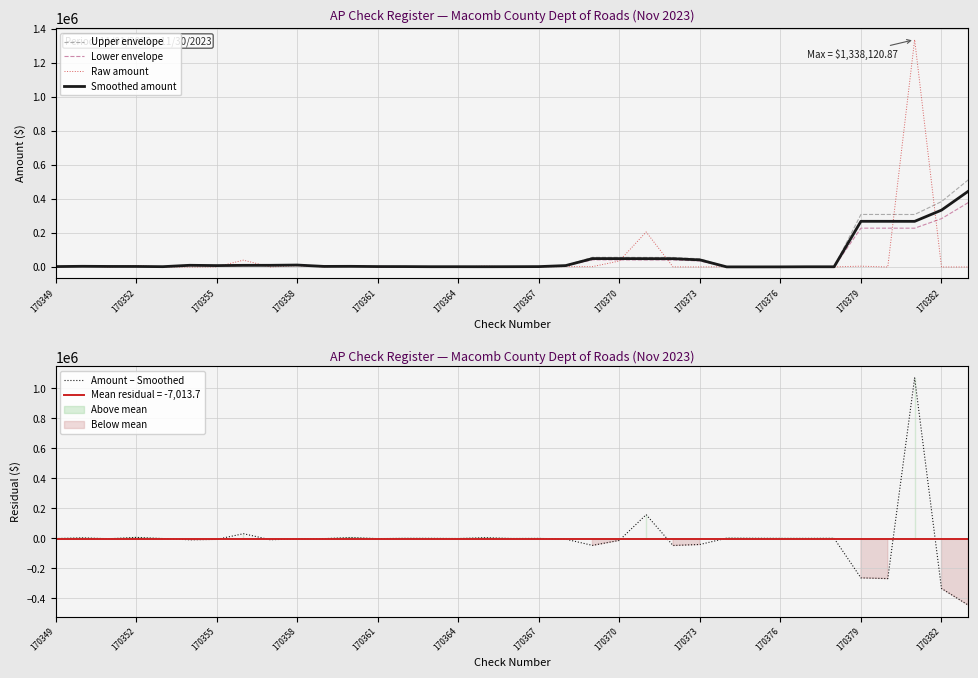

What is the value of the Upper envelope point at the 28th from the left?

828.3